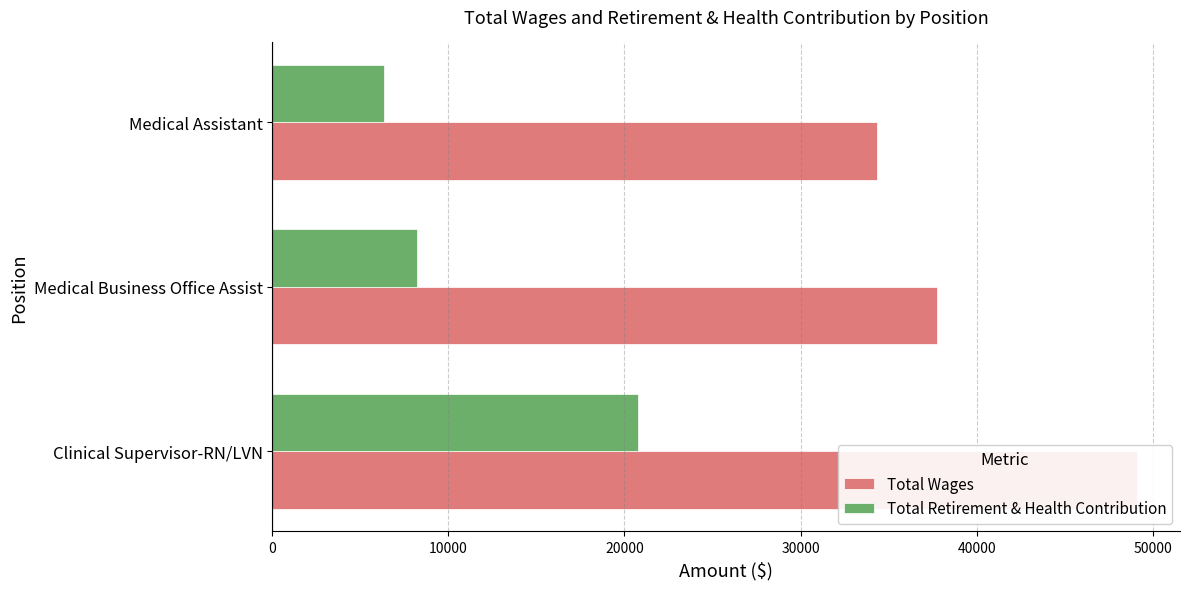

Which series changed the most between 0 and 20000?

Total Wages